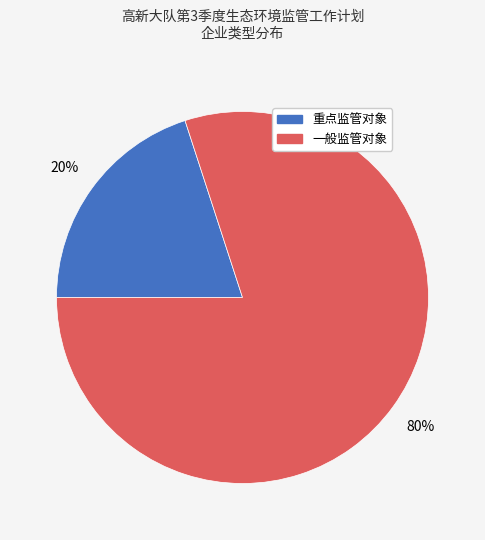

What is the ratio of the value at 一般监管对象 to the value at 重点监管对象?

4.0